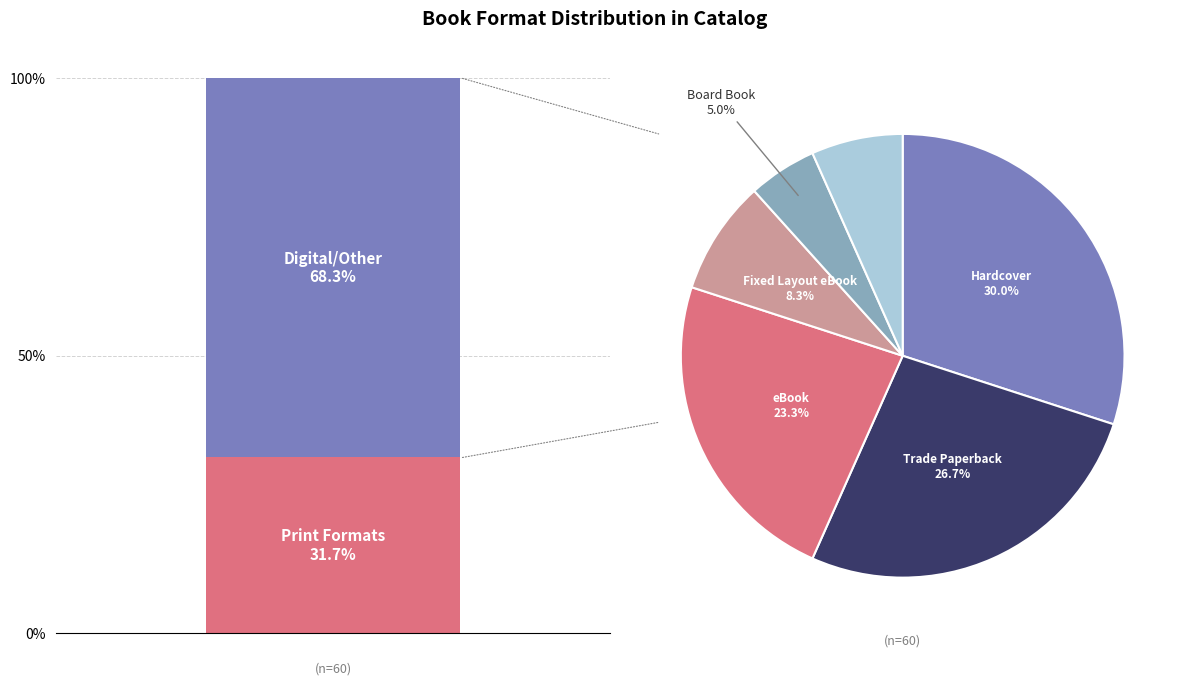

How many segments does this pie chart have?

6